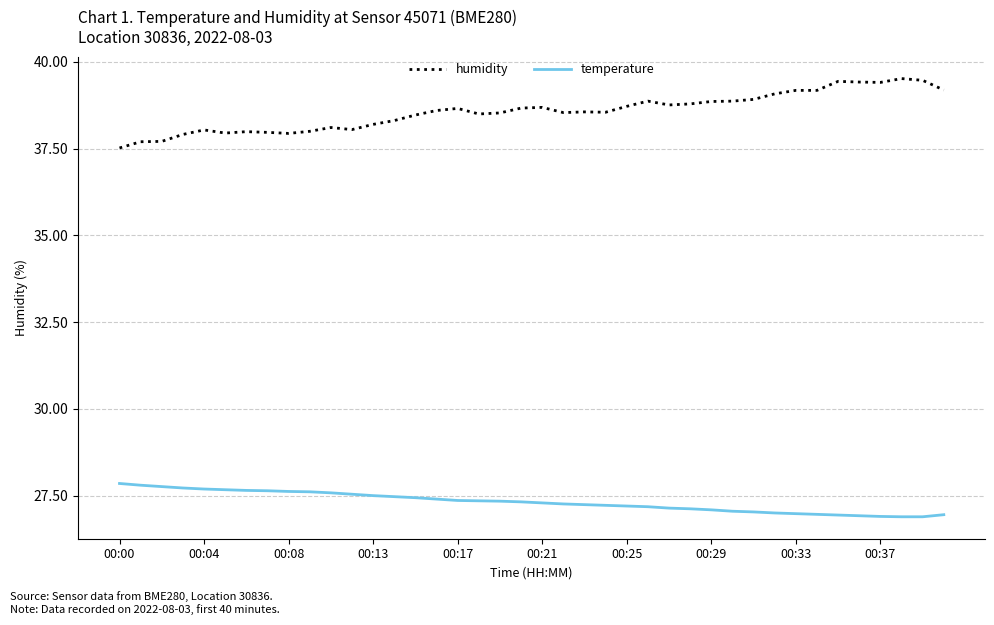

How many lines are shown in the chart?

2